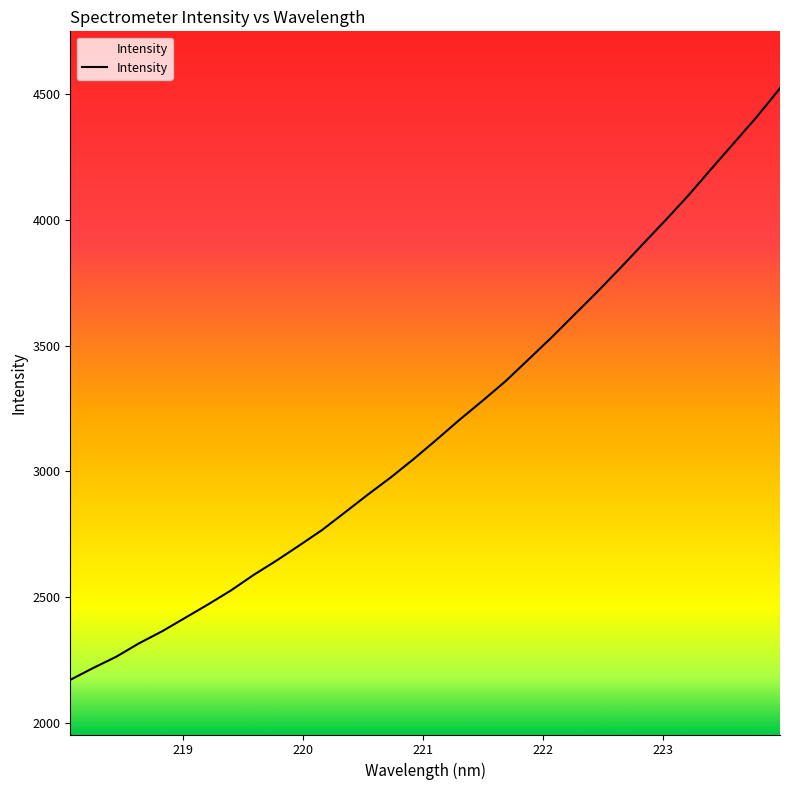

What is the difference between the maximum and minimum values?

2350.9